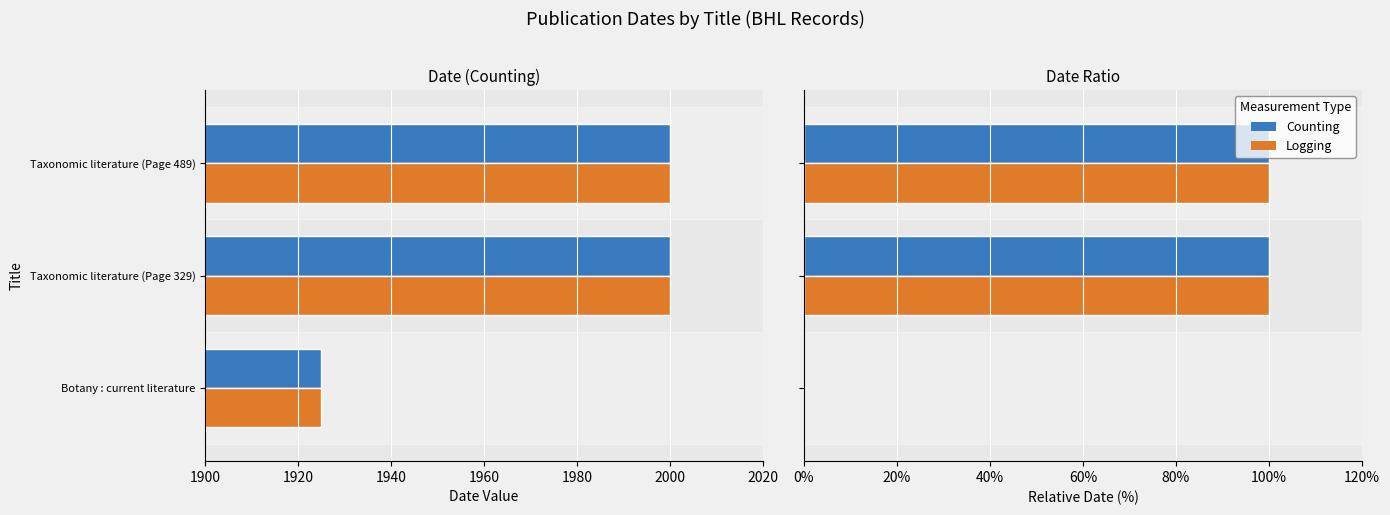

Count the Counting values in the range 0 to 100.

3